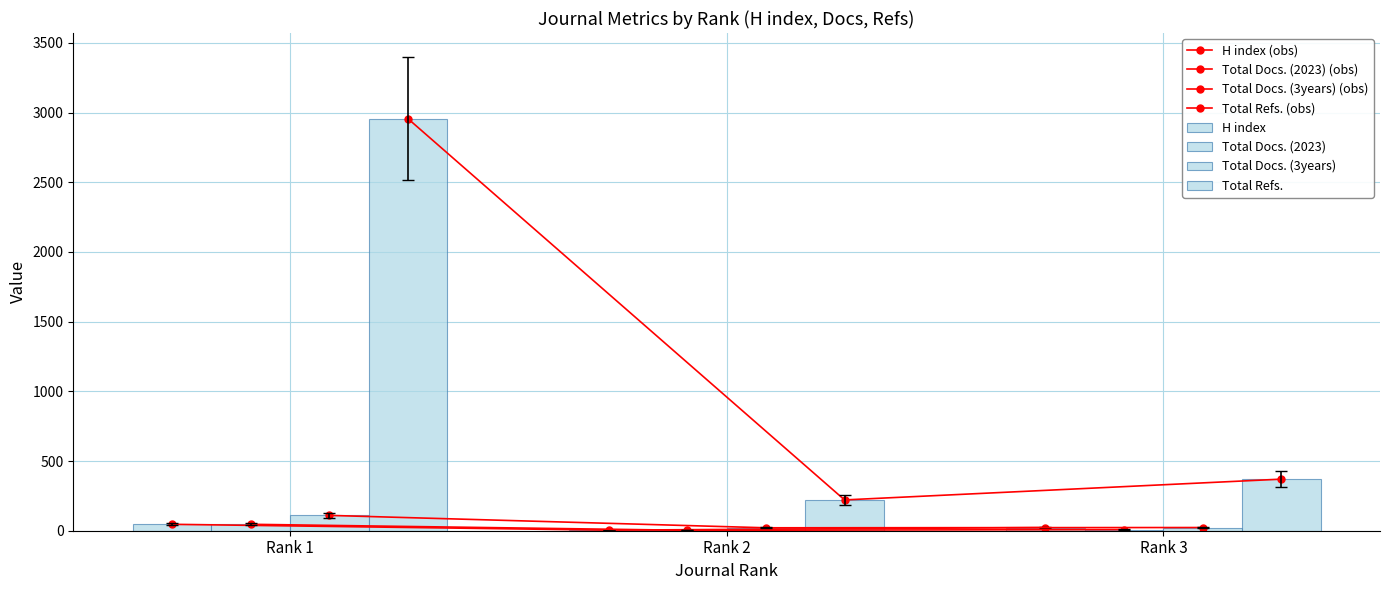

Reading left to right, transcribe all the data shown in this chart.

H index: 46.0	4.0	23.0
Total Docs. (2023): 52.9	3.5	9.2
Total Docs. (3years): 110.0	21.0	23.0
Total Refs.: 2957.0	221.0	370.0